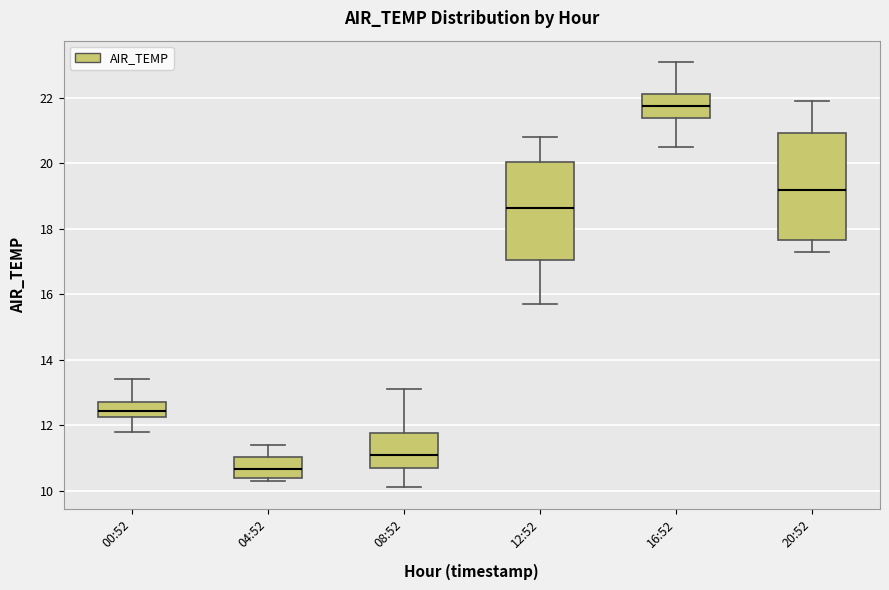

Reading left to right, transcribe this box plot: for each box, give where its median line is, the range the box spans, and where its two whiskers end, as read against the y-axis. The values are not printed on the chart, so give them approximately, as read against the axis.

00:52: median 12.4, box 12.2 to 12.8, whiskers 11.8 to 13.4
04:52: median 10.6, box 10.4 to 11.0, whiskers 10.4 (just below the box's lower edge) to 11.4
08:52: median 11.2, box 10.8 to 11.8, whiskers 10.2 to 13.2
12:52: median 18.6, box 17.0 to 20.0, whiskers 15.8 to 20.8
16:52: median 21.8, box 21.4 to 22.2, whiskers 20.6 to 23.2
20:52: median 19.2, box 17.6 to 21.0, whiskers 17.4 to 22.0